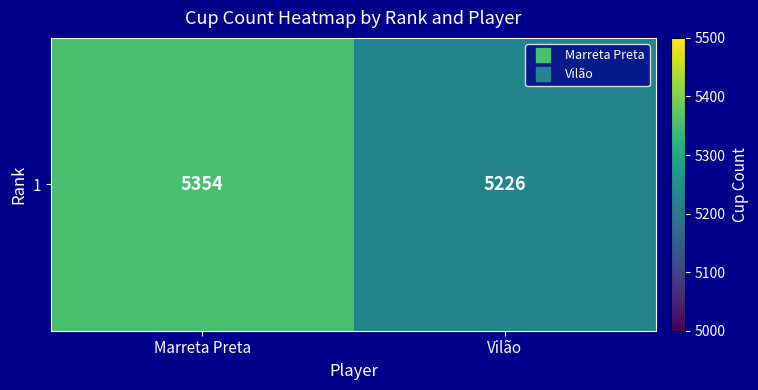

Count the values in the range 5226 to 5354.

2